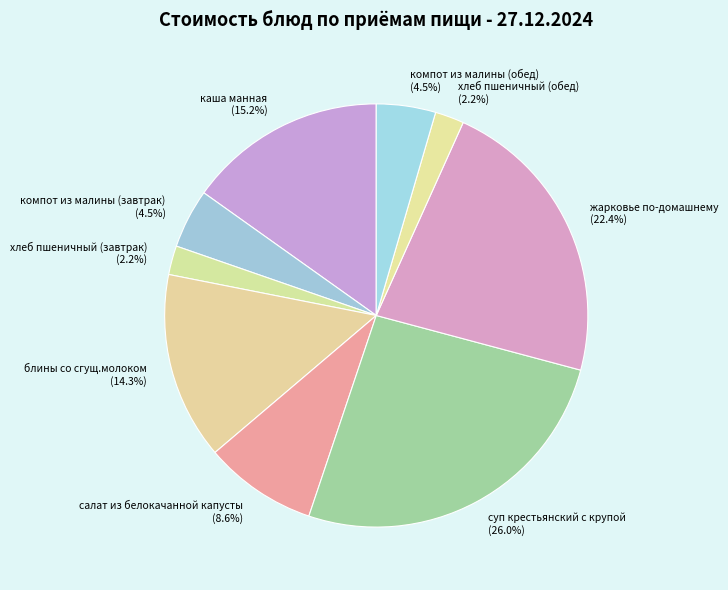

True or false: хлеб пшеничный (обед) accounts for 12% of the total.

False